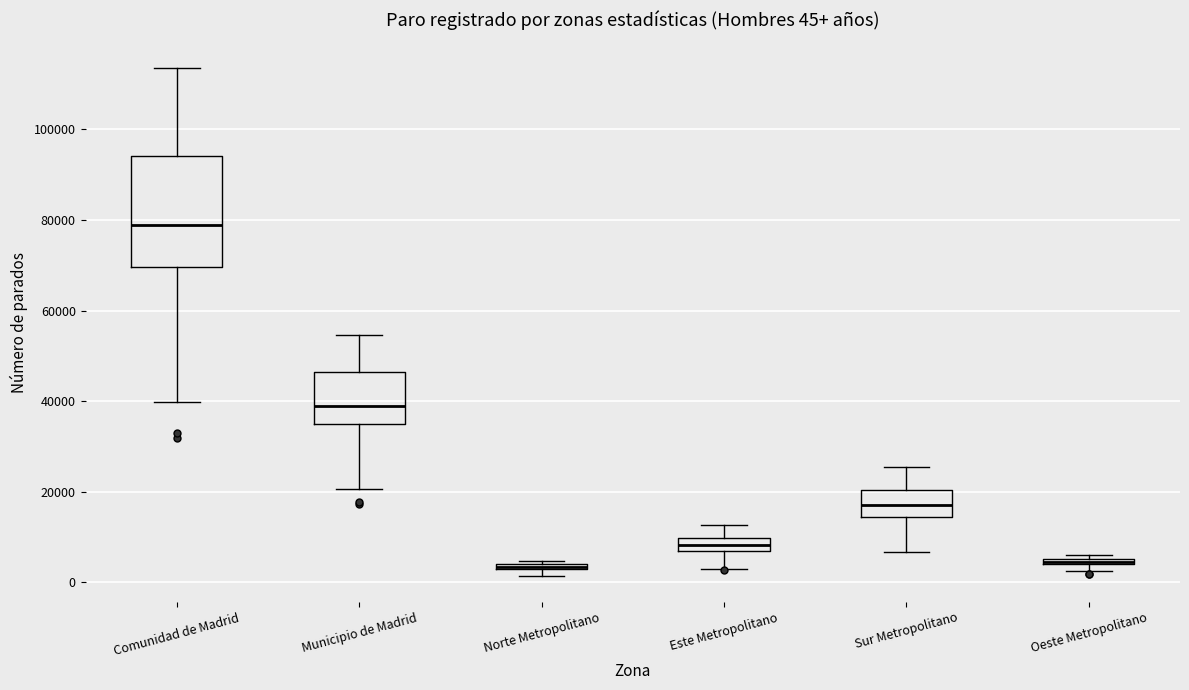

Comparing the boxes themselves (not the whiskers), which one is the tallest?

Comunidad de Madrid